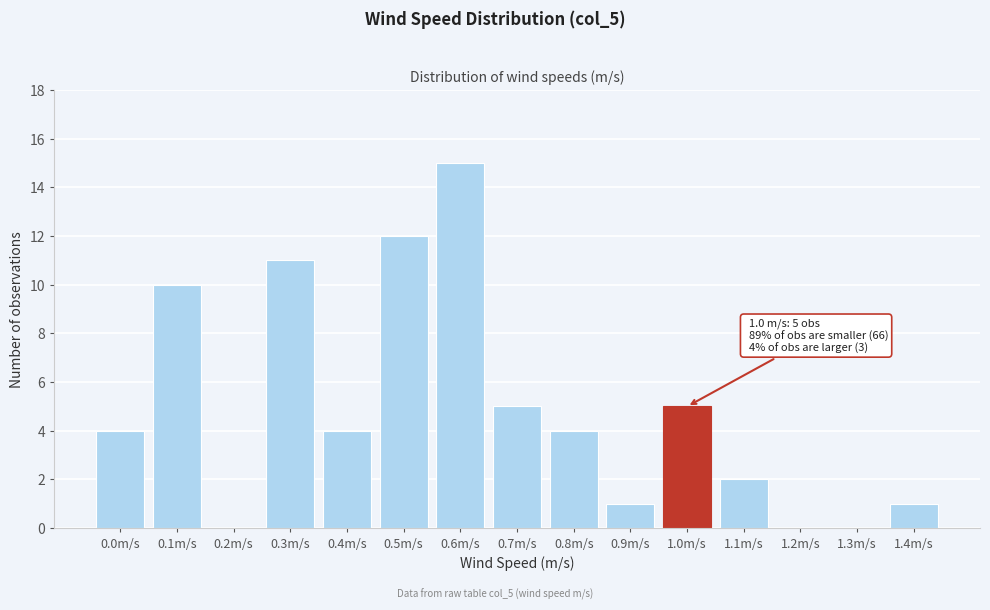

Reading right to left, what are all the values shown in this chart?

1.4m/s=1	1.3m/s=0	1.2m/s=0	1.1m/s=2	1.0m/s=5	0.9m/s=1	0.8m/s=4	0.7m/s=5	0.6m/s=15	0.5m/s=12	0.4m/s=4	0.3m/s=11	0.2m/s=0	0.1m/s=10	0.0m/s=4